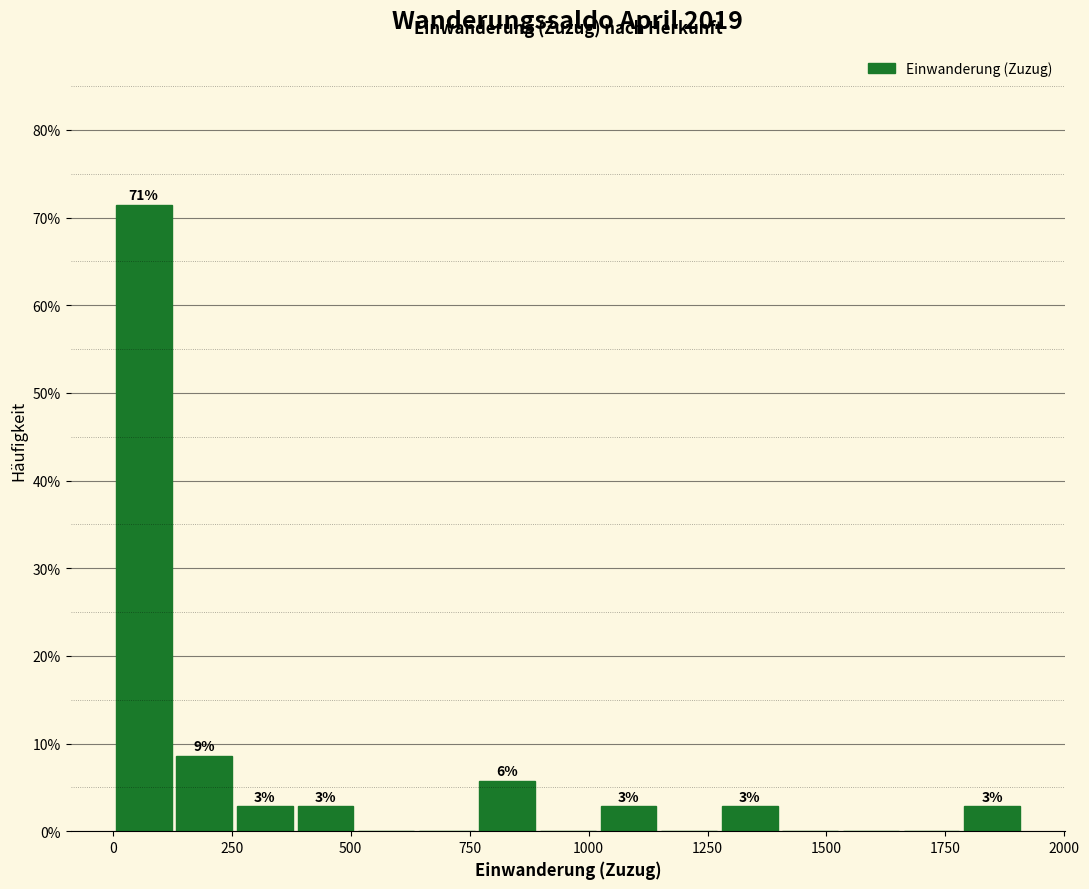

Around what value on the x-axis is the tallest bar? Give the approximate position of its centre, as read against the axis.

50